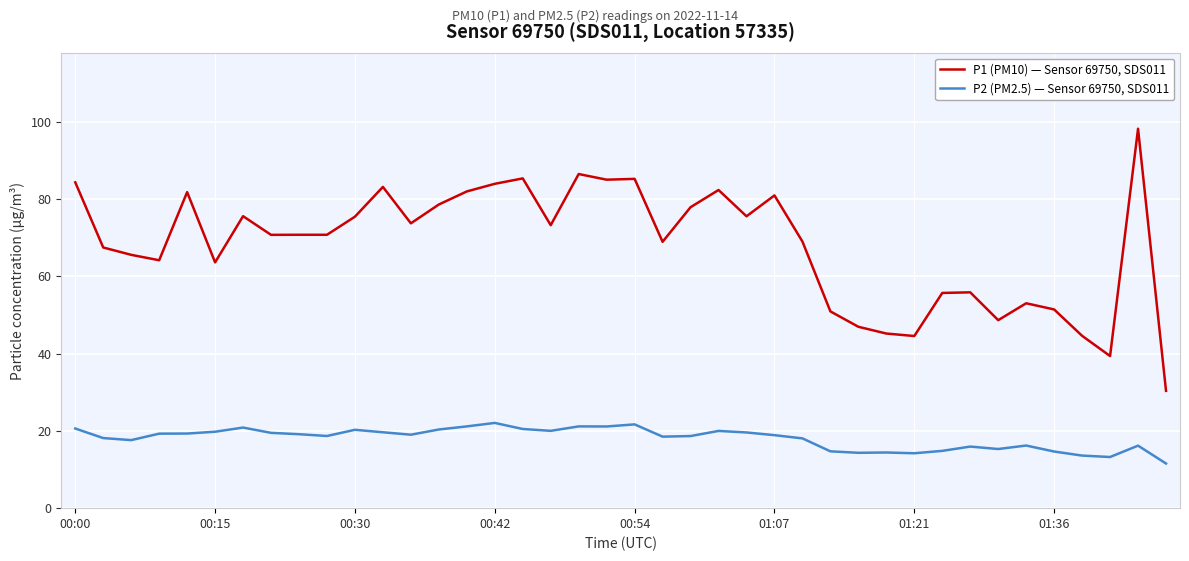

Which series has the largest range (max minus min)?

P1 (PM10) — Sensor 69750, SDS011